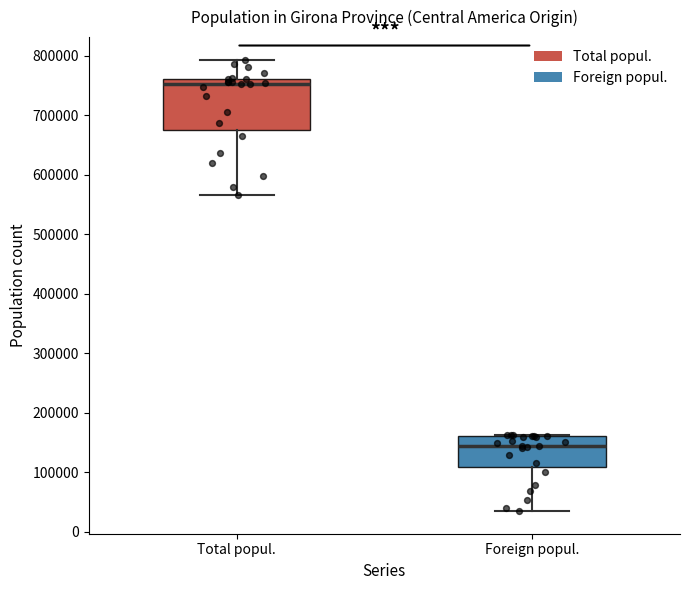

Which box's median line is the lowest?

Foreign popul.